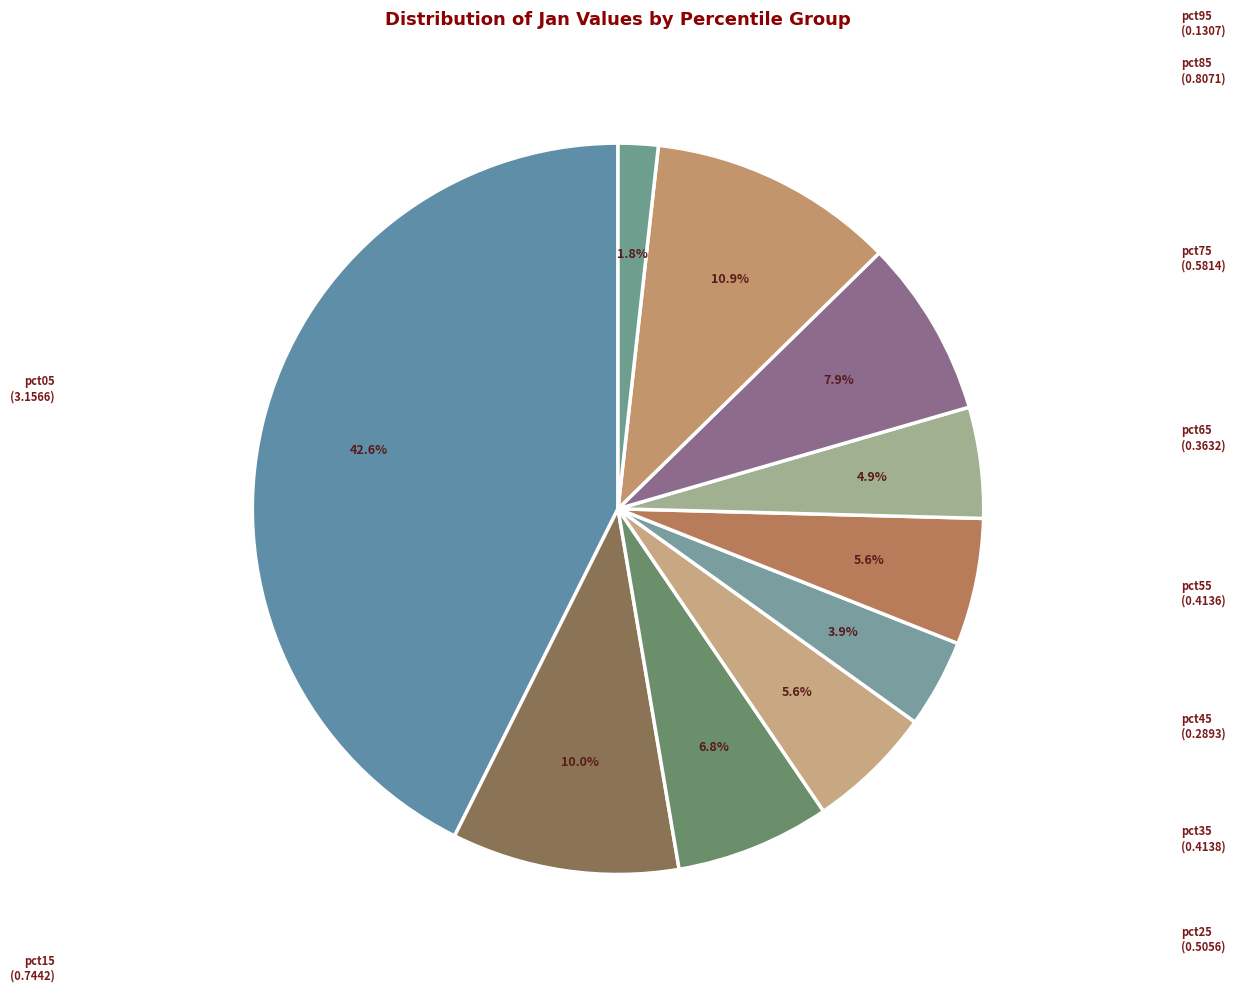

Count the number of slices in the pie.

10